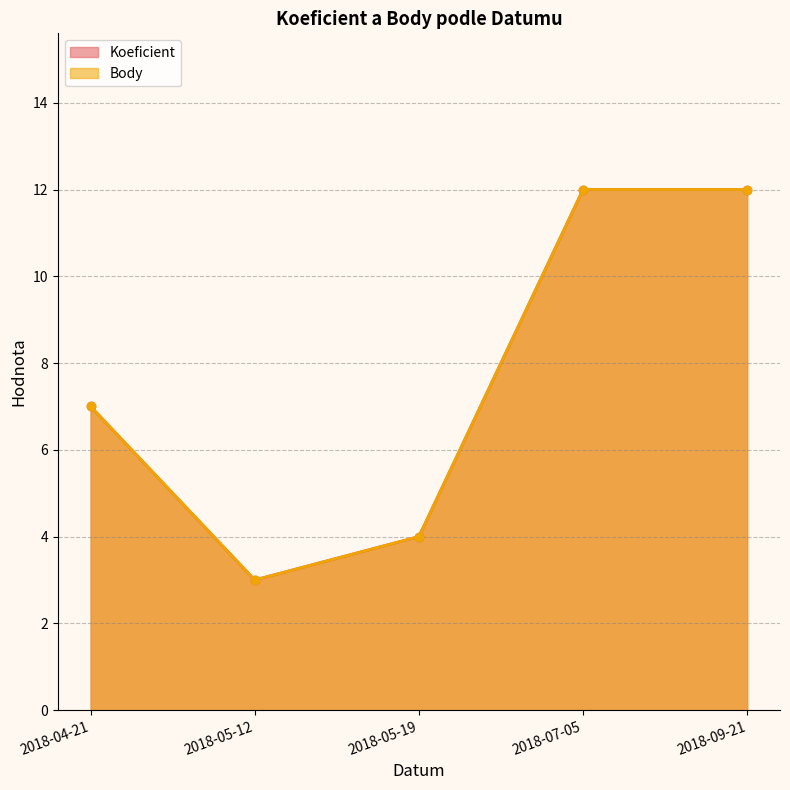

True or false: Koeficient has a value of 4 at 2018-04-21.

False